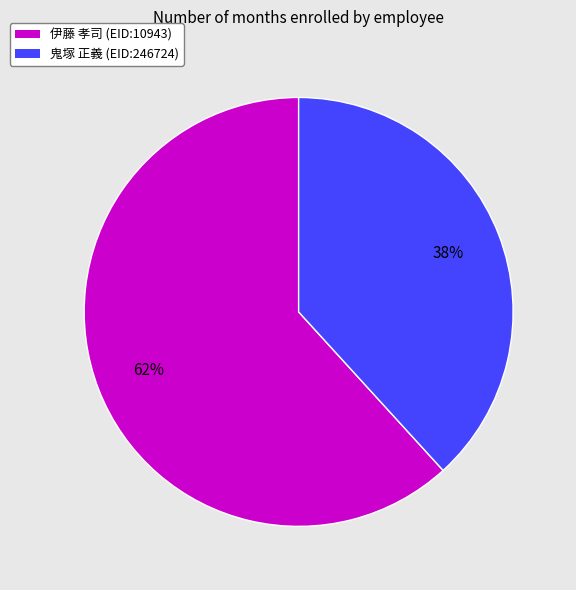

To the nearest percent, what is the difference between the largest and smallest slice percentages?

24%